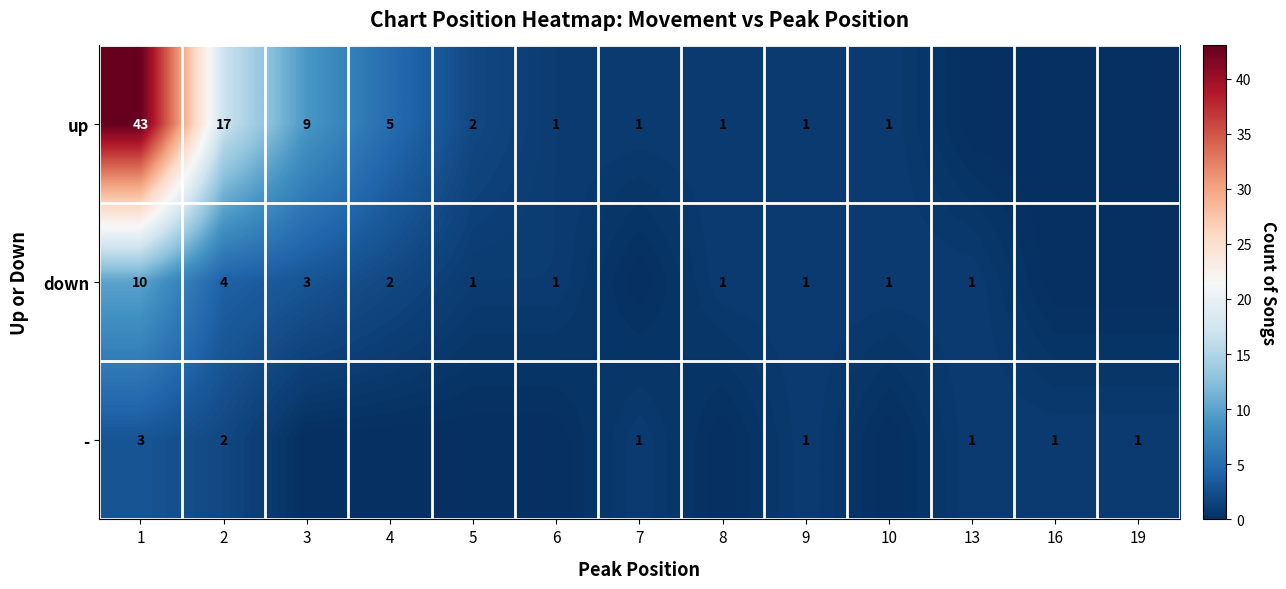

The - series shows 0 at 7. True or false?

False